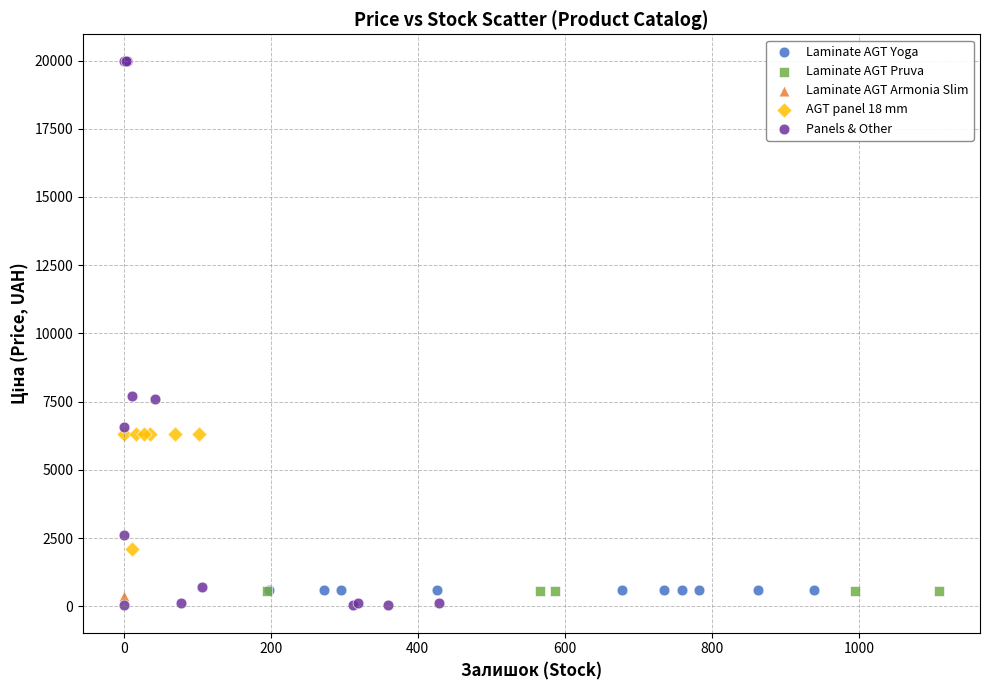

Which series reaches the maximum Y coordinate?

Panels & Other